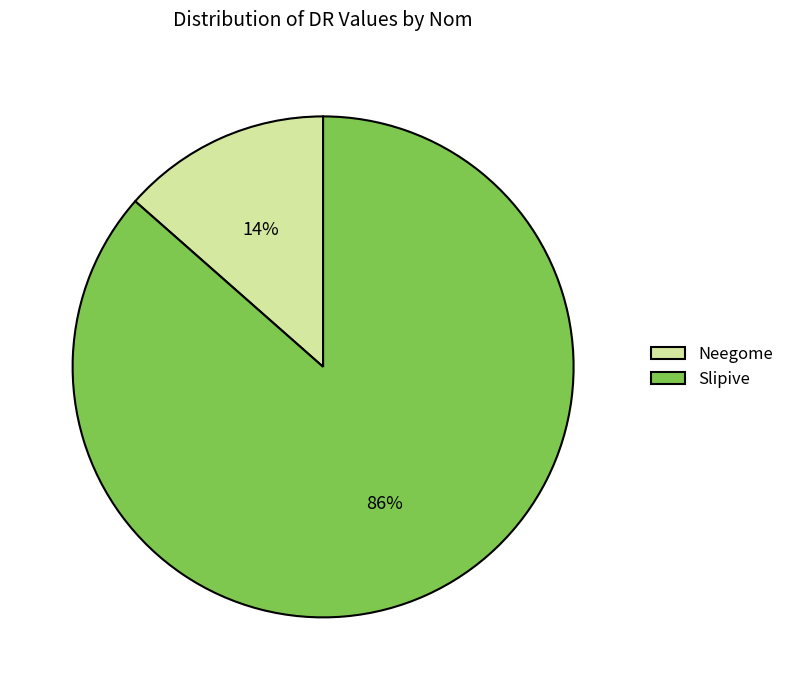

How many slices are in this pie chart?

2